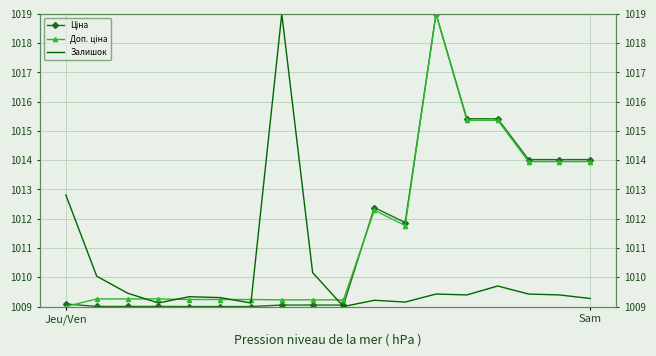

What is the sum of all Залишок values?

18182.3